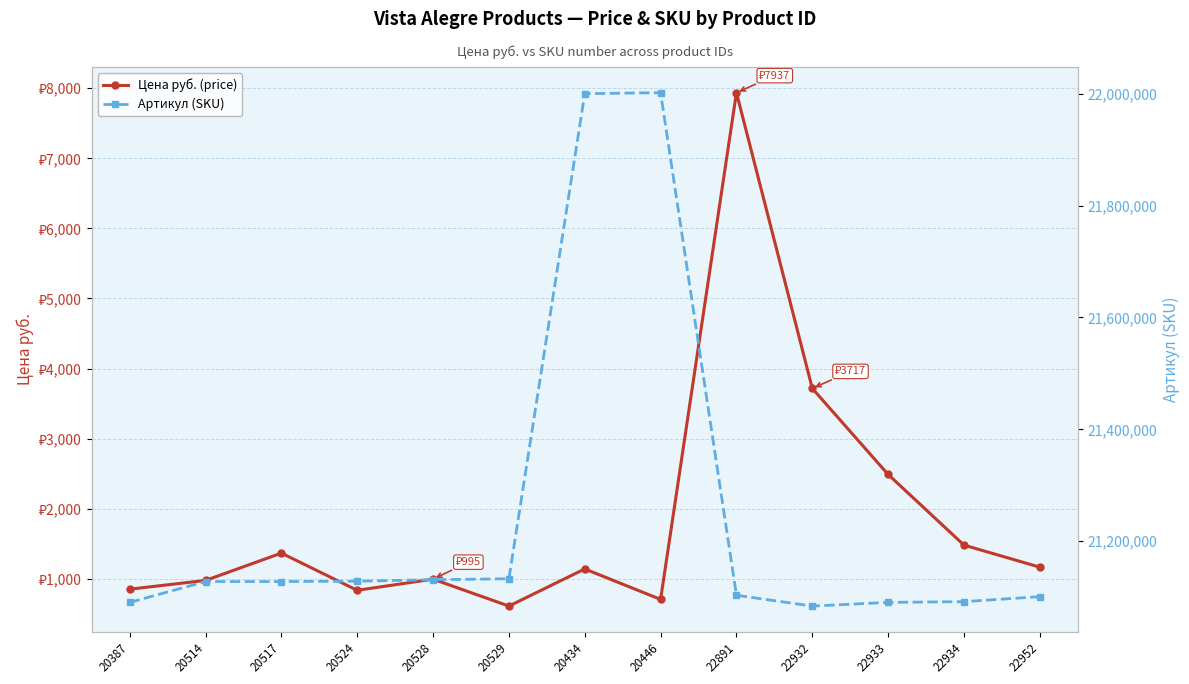

What is the difference between the maximum and minimum values in the Артикул (SKU) series?

918079